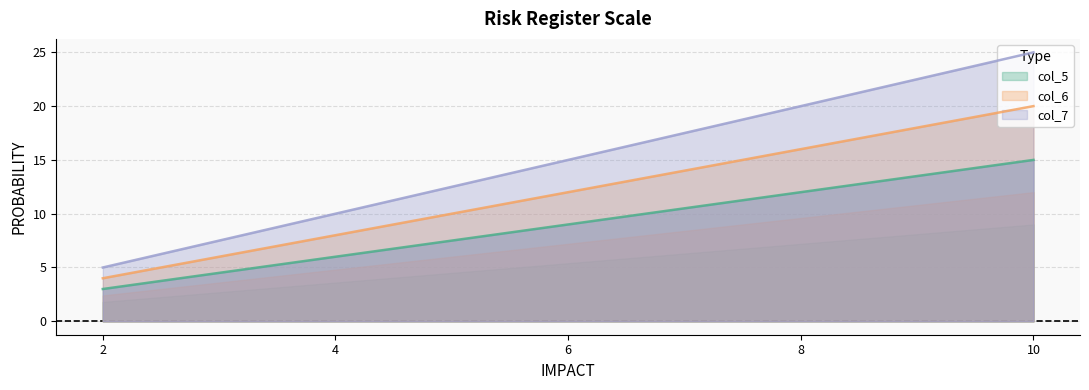

Which series has the largest range (max minus min)?

col_7